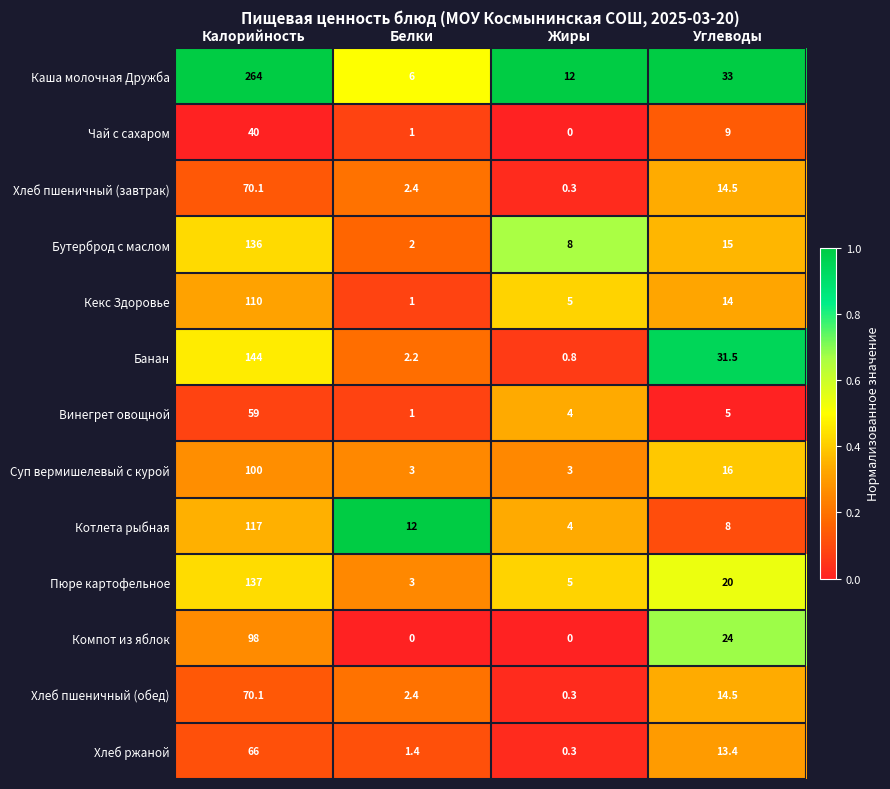

True or false: Кекс Здоровье has a value of 110.0 at Калорийность.

True